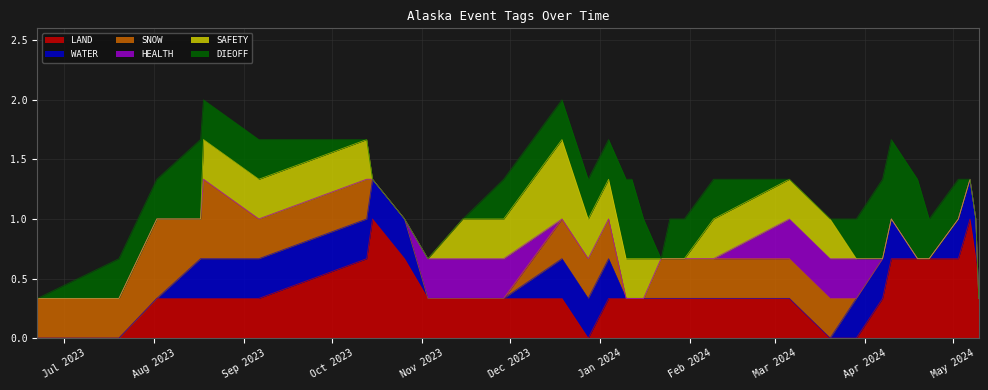

What is the label of the 16th point from the left?

2024-01-10